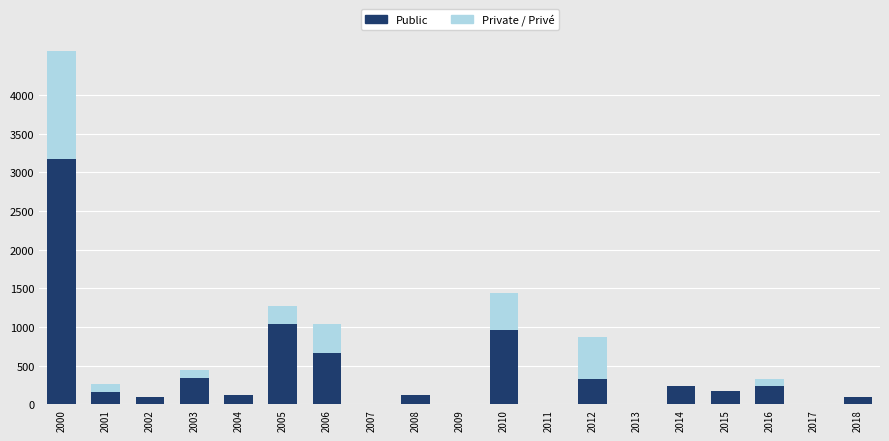

At which category is the sum across all series the highest?

2000